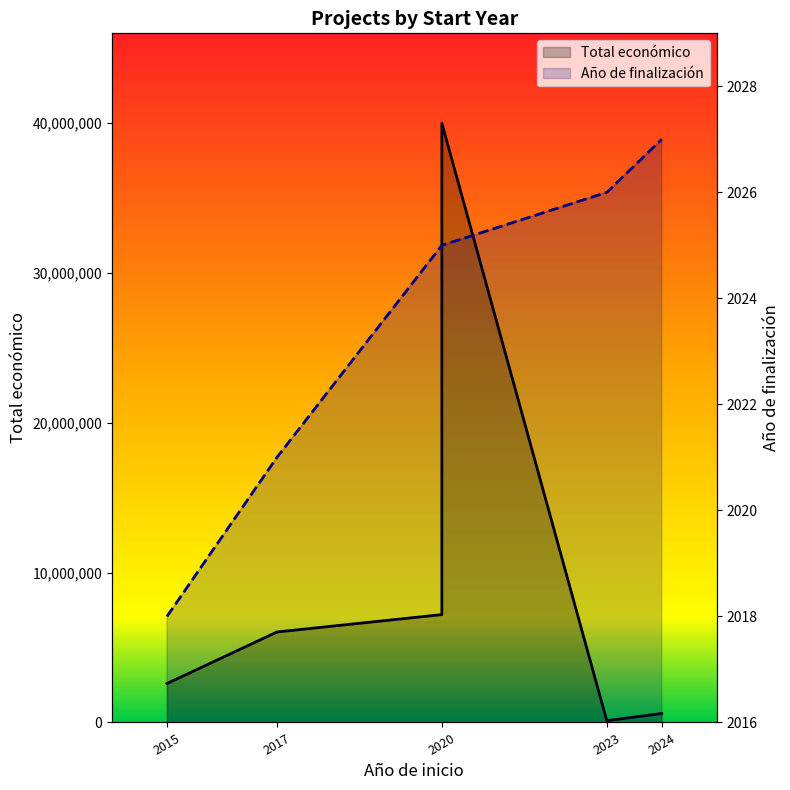

What is the lowest value of the Total económico series?

120000